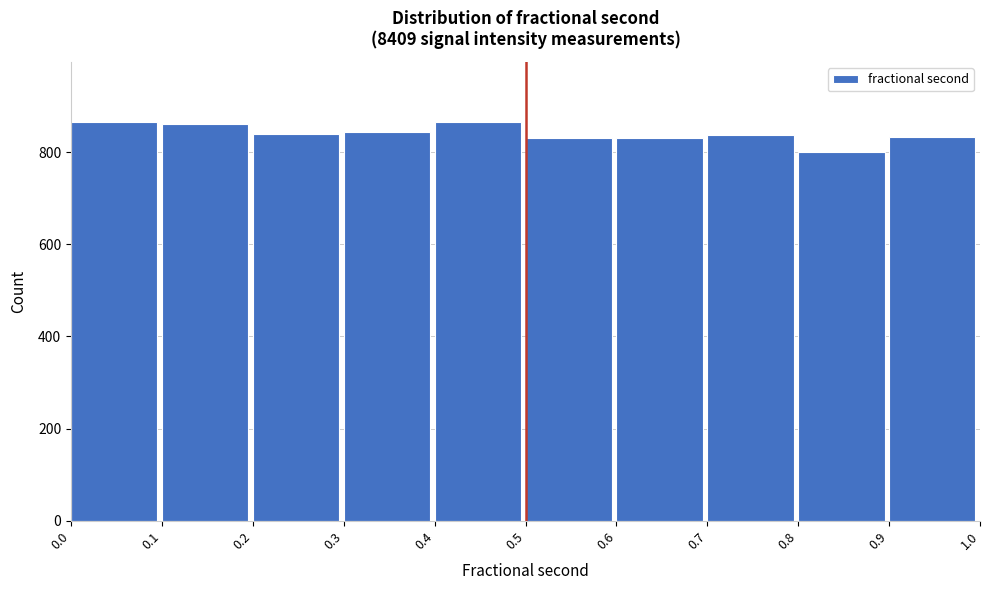

Reading left to right, list every bar in this chart as the range it spans on the x-axis followed by its height. The values are not printed on the chart, so give them approximately, as read against the axis.

0.0 to 0.1: 860
0.1 to 0.2: 860
0.2 to 0.3: 840
0.3 to 0.4: 840
0.4 to 0.5: 860
0.5 to 0.6: 840
0.6 to 0.7: 840
0.7 to 0.8: 840
0.8 to 0.9: 800
0.9 to 1.0: 840